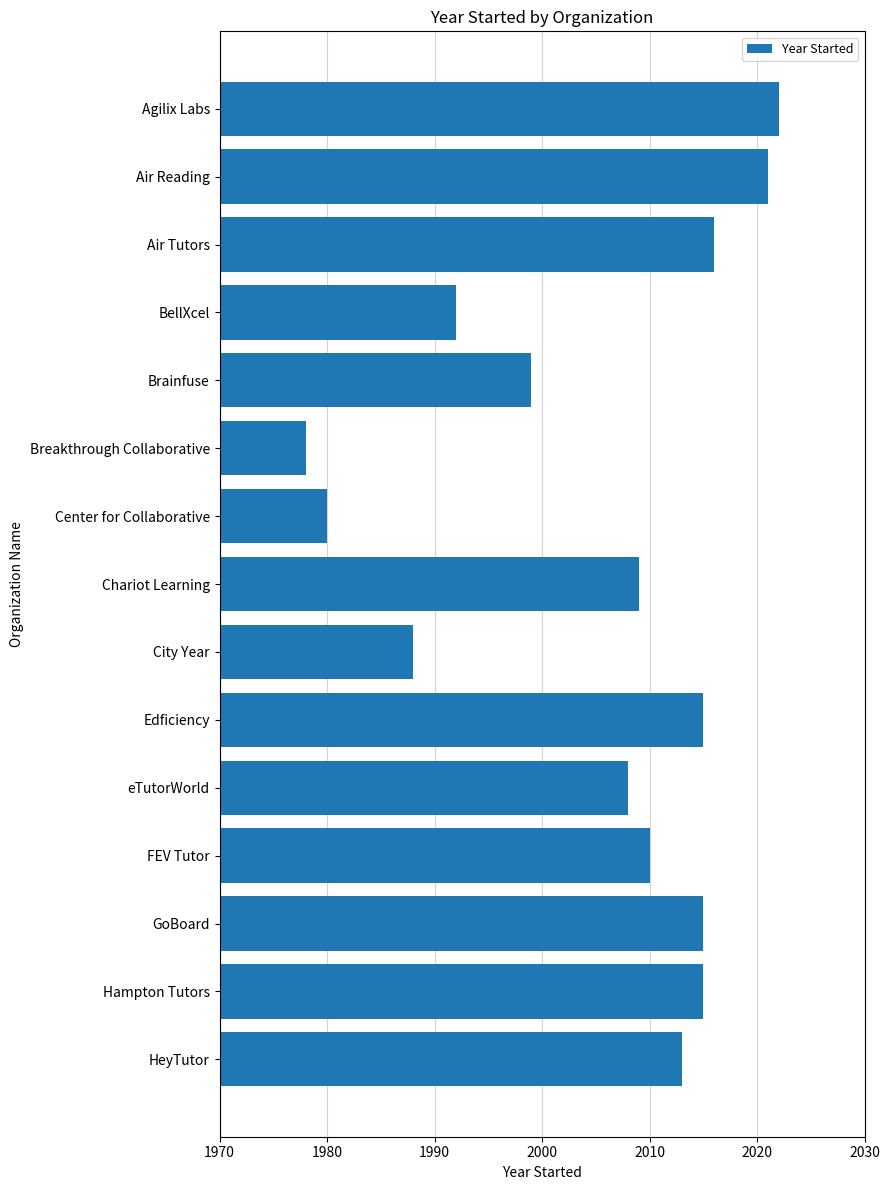

Between BellXcel and City Year, which is larger?

BellXcel